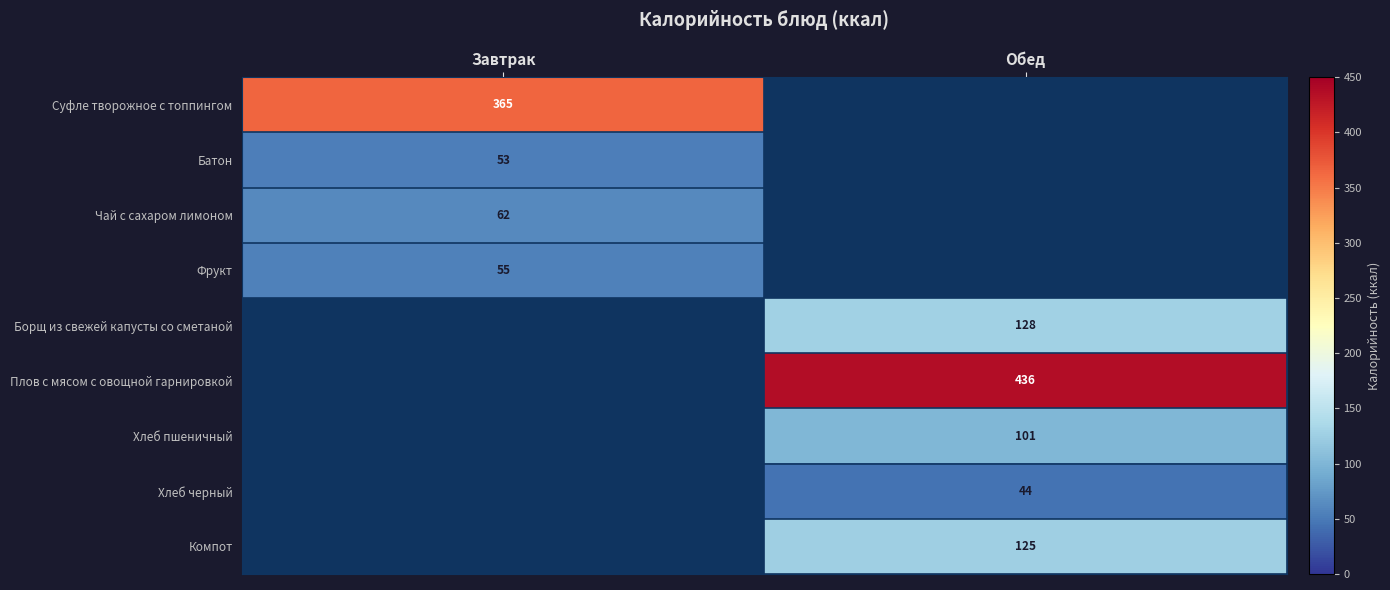

True or false: Фрукт has a value of 82 at Завтрак.

False